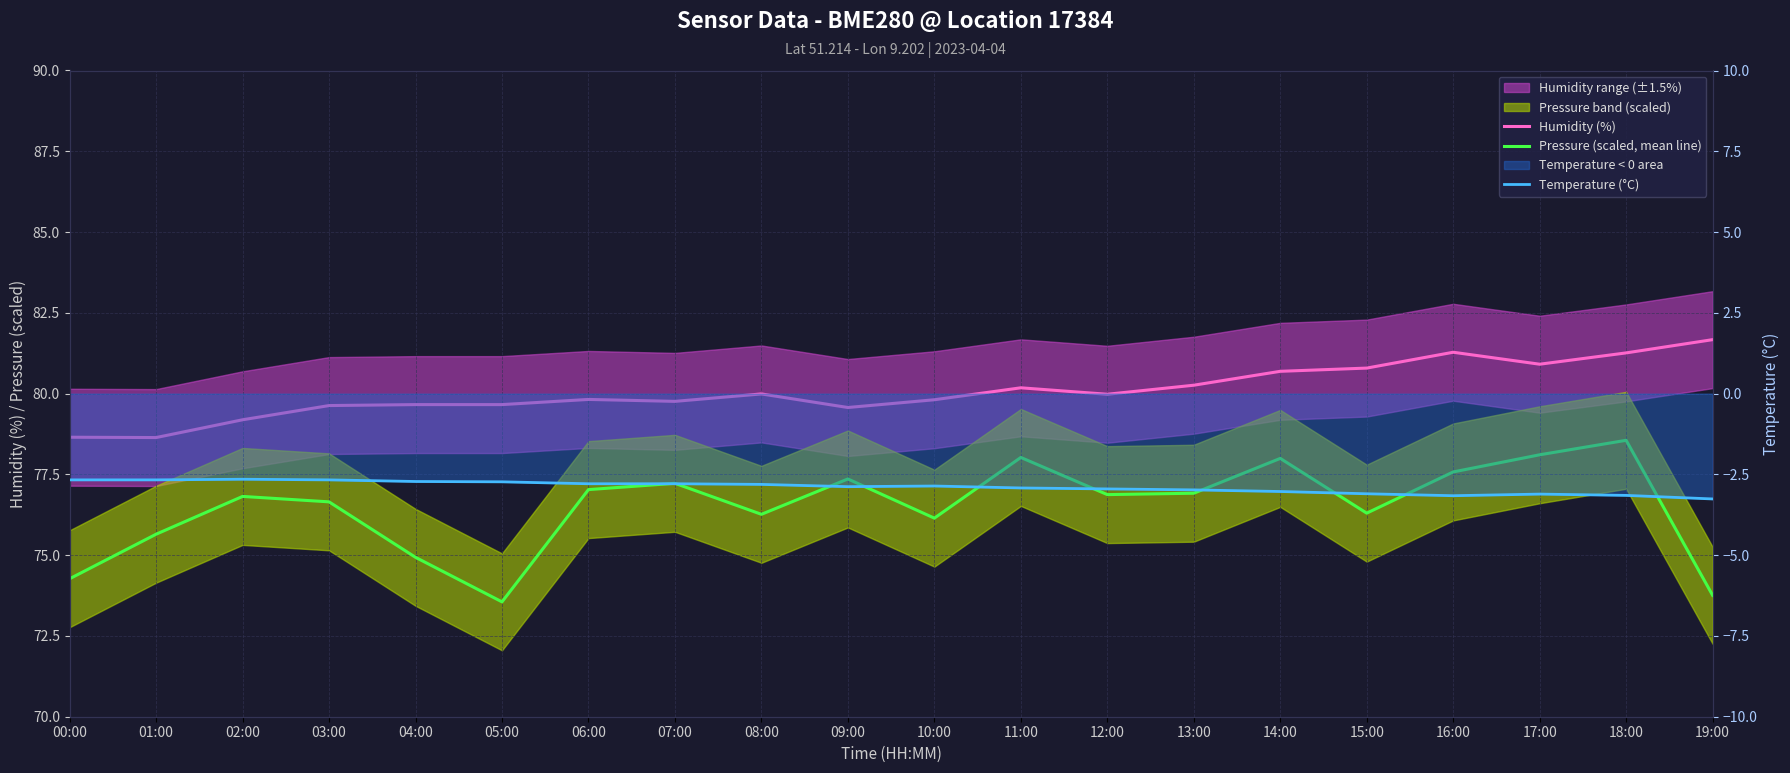

How many distinct data groups are displayed?

3